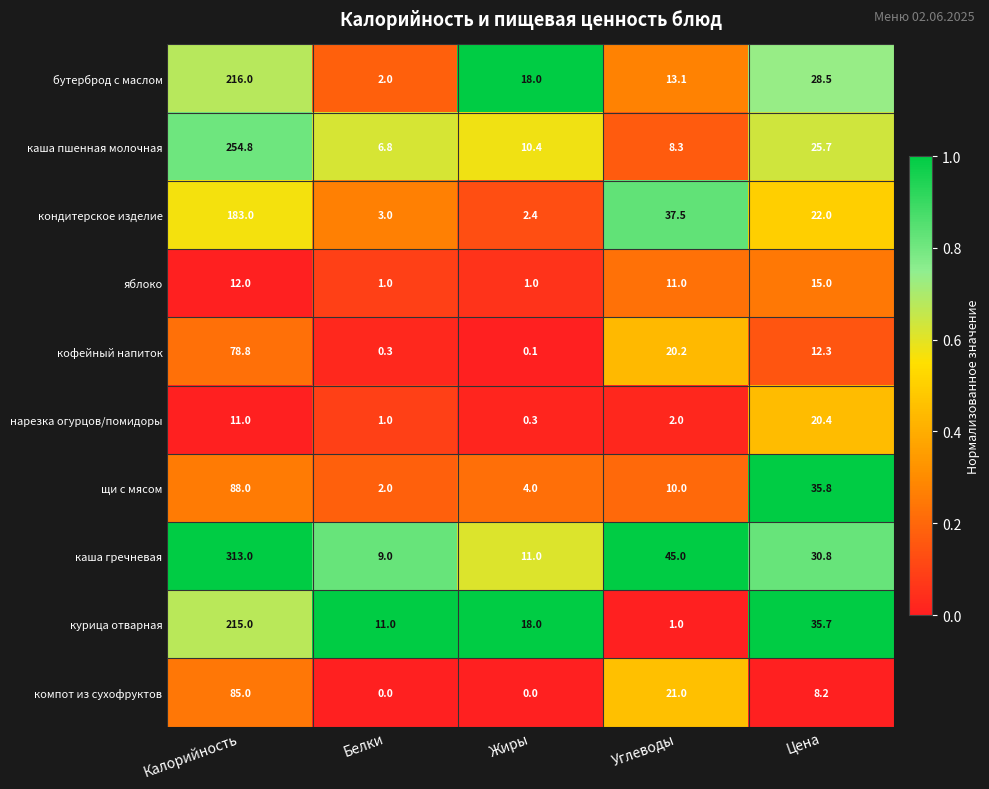

Which category has the lowest value in the кофейный напиток series?

Жиры